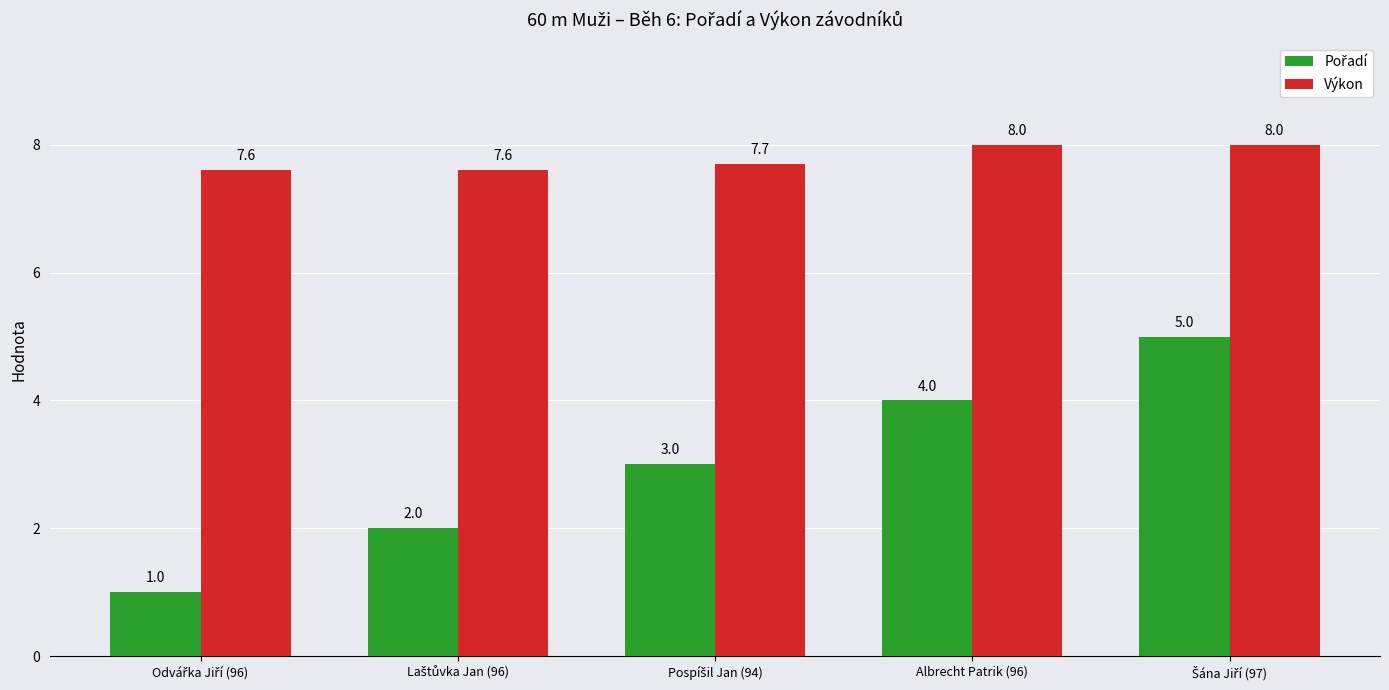

Which series has the largest total across all categories?

Výkon